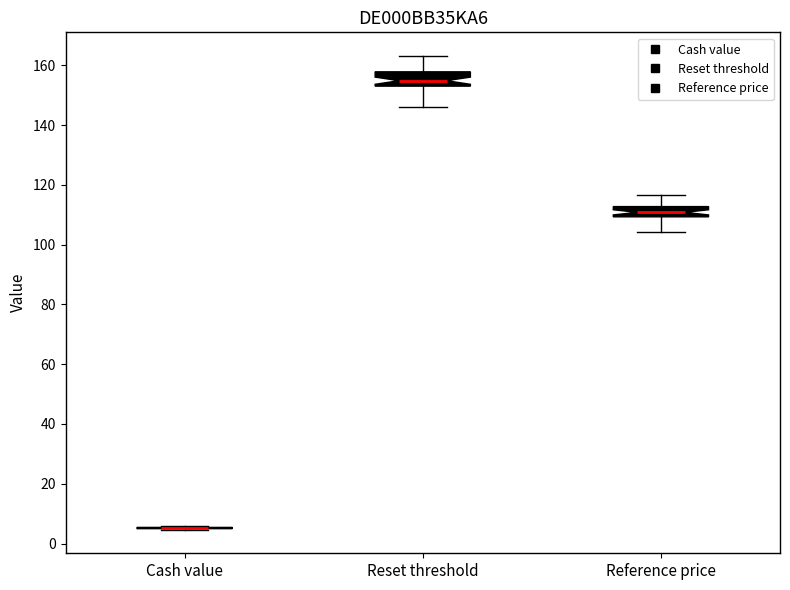

Reading left to right, transcribe this box plot: for each box, give where its median line is, the range the box spans, and where its two whiskers end, as read against the y-axis. The values are not printed on the chart, so give them approximately, as read against the axis.

Cash value: box collapsed to a line at 6, whiskers 4 to 6
Reset threshold: median 154 (inside the box), box 154 to 158, whiskers 146 to 164
Reference price: median 110 (inside the box), box 110 to 112, whiskers 104 to 116